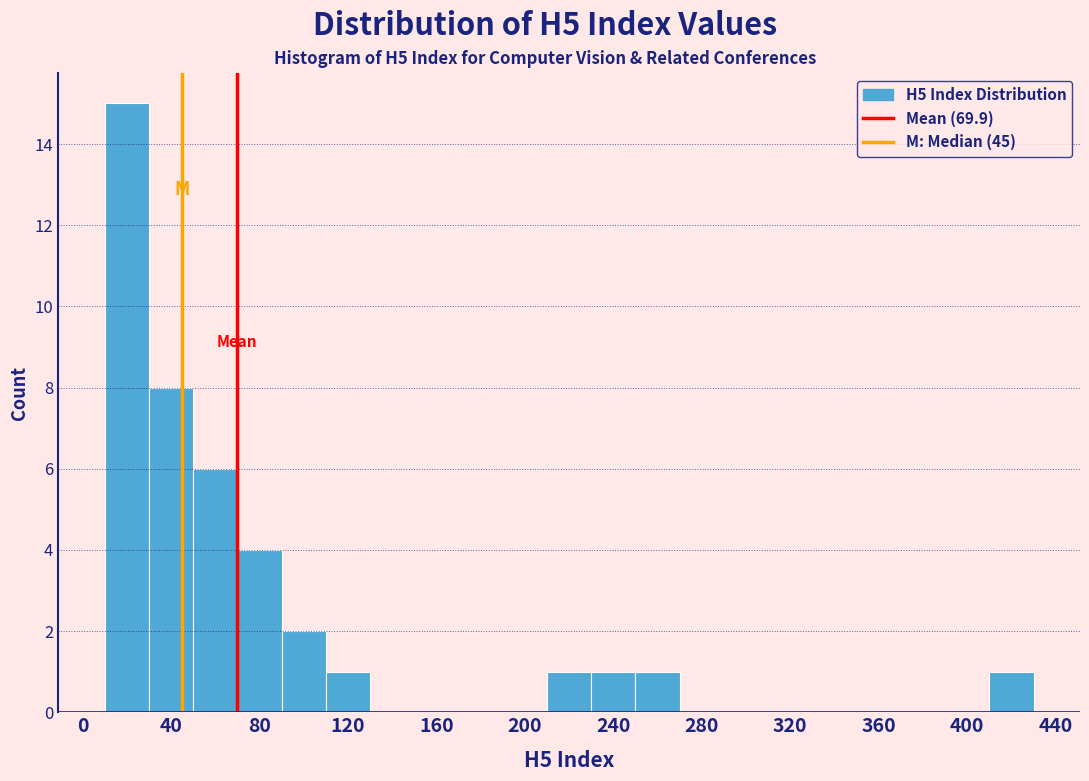

Reading left to right, list every bar in this chart as the range it spans on the x-axis followed by its height. The values are not printed on the chart, so give them approximately, as read against the axis.

10 to 30: 15
30 to 50: 8
50 to 70: 6
70 to 90: 4
90 to 110: 2
110 to 130: 1
130 to 150: 0
150 to 170: 0
170 to 190: 0
190 to 210: 0
210 to 230: 1
230 to 250: 1
250 to 270: 1
270 to 290: 0
290 to 310: 0
310 to 330: 0
330 to 350: 0
350 to 370: 0
370 to 390: 0
390 to 410: 0
410 to 430: 1